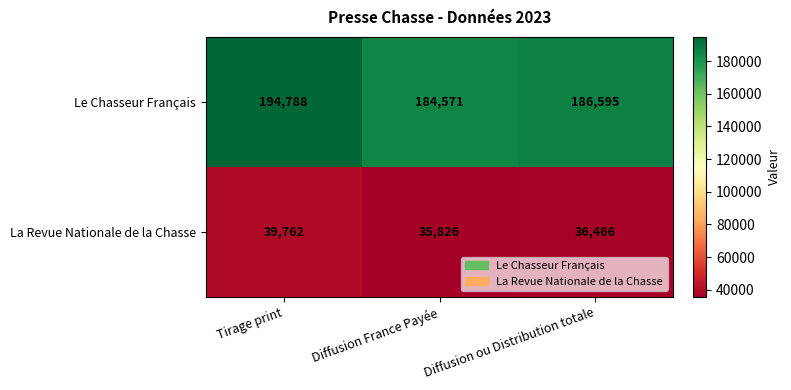

What is the highest value of the Le Chasseur Français series?

194788